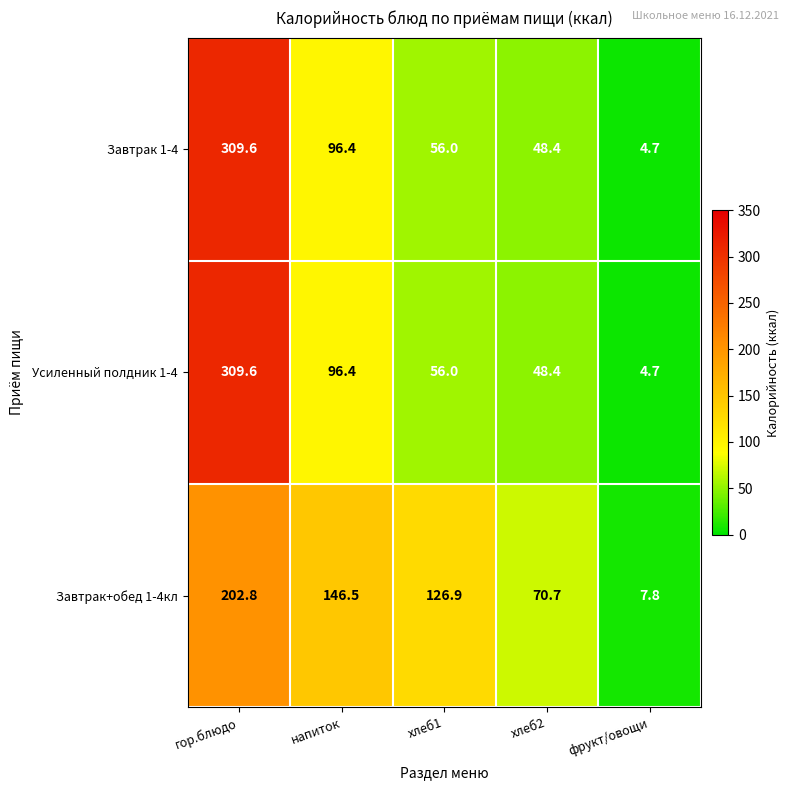

True or false: Завтрак 1-4 has a value of 23.0 at хлеб2.

False